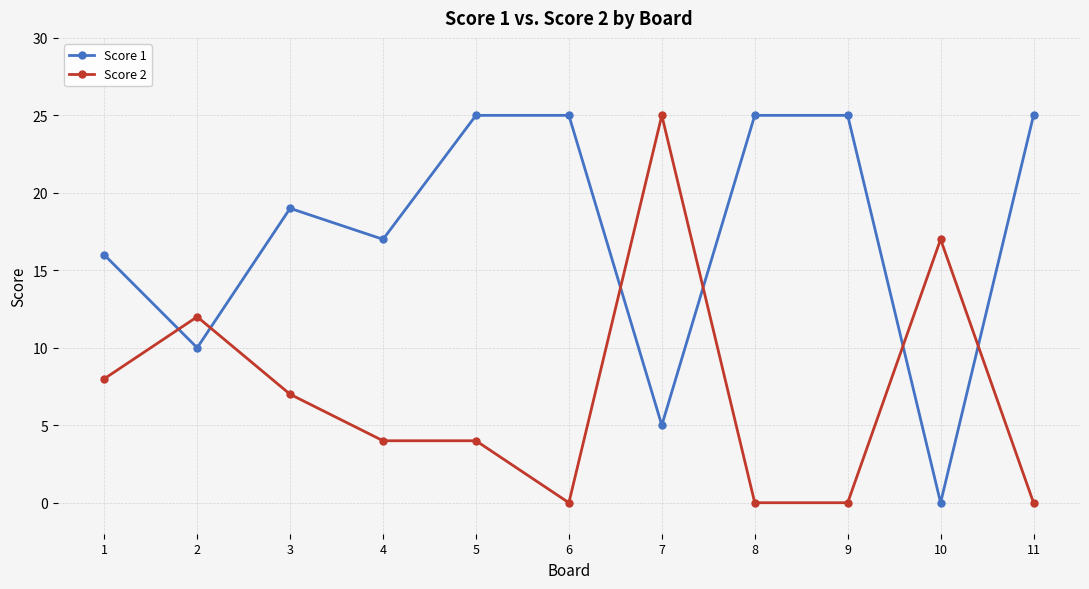

At which category does Score 1 reach its first local peak?

3